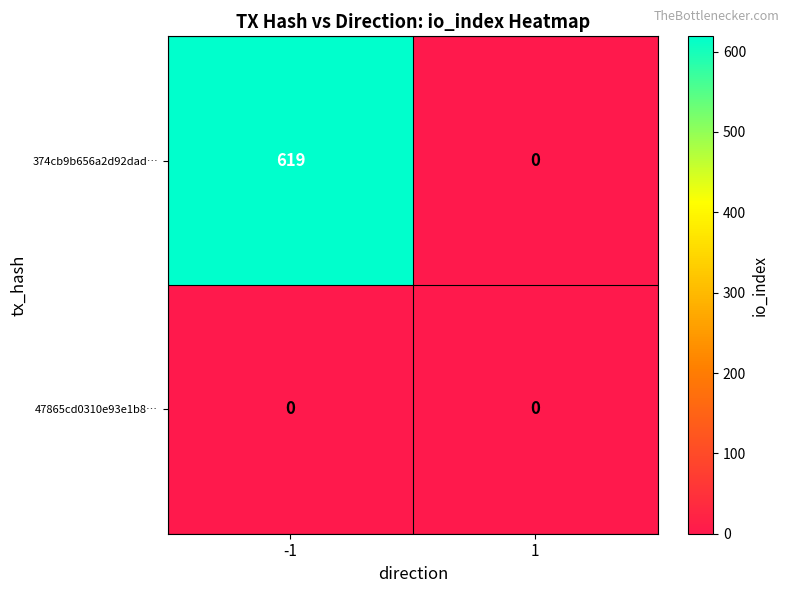

What is the difference between the highest and lowest values at -1?

619